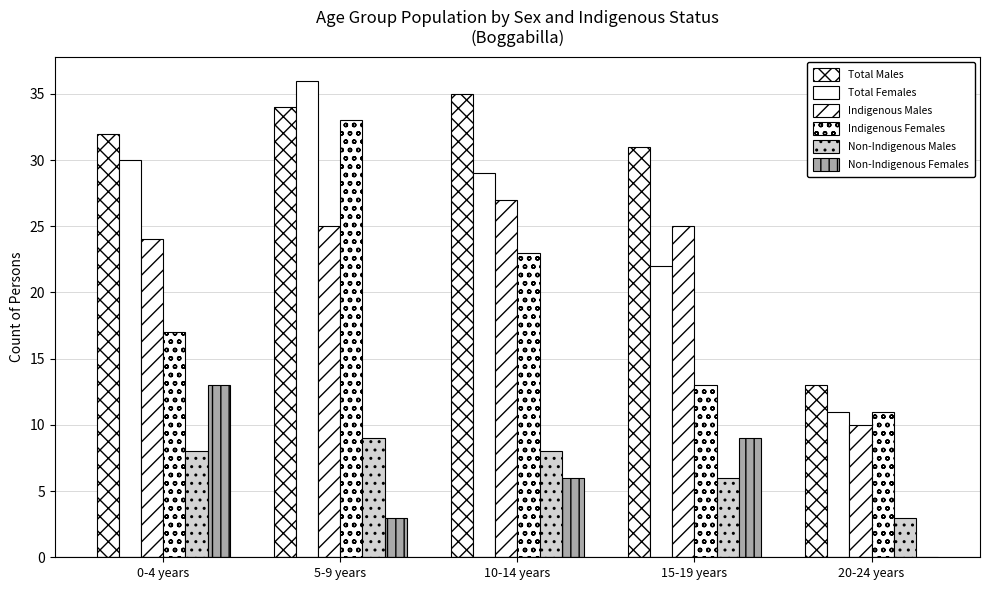

Which series changed the most between 5-9 years and 10-14 years?

Indigenous Females